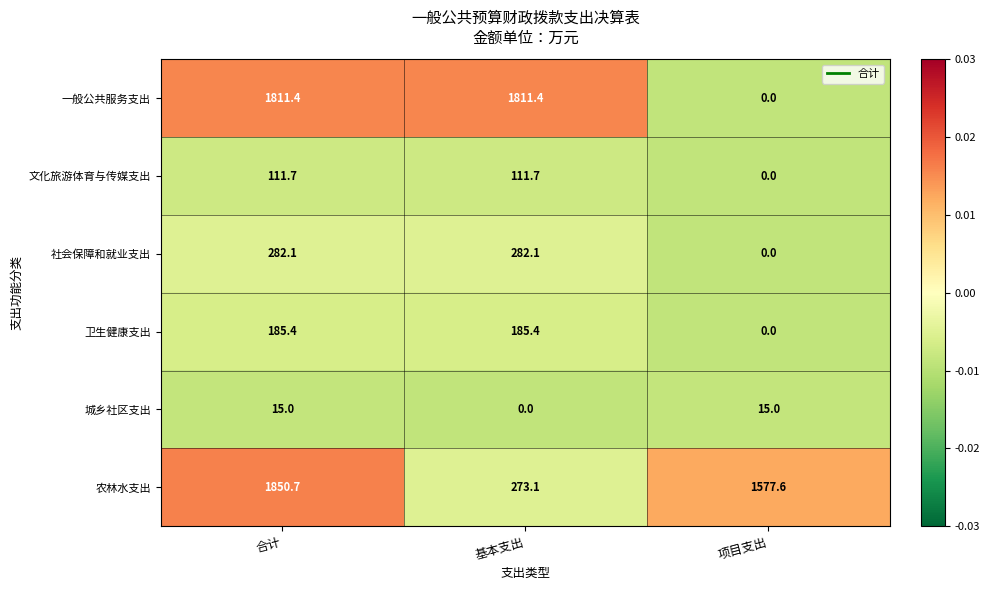

What is the sum of all 城乡社区支出 values?

30.0